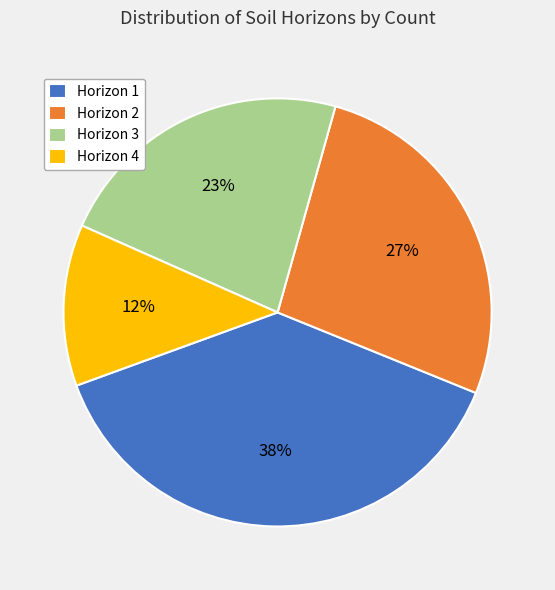

Is it true that Horizon 4 is 12% of the pie?

True